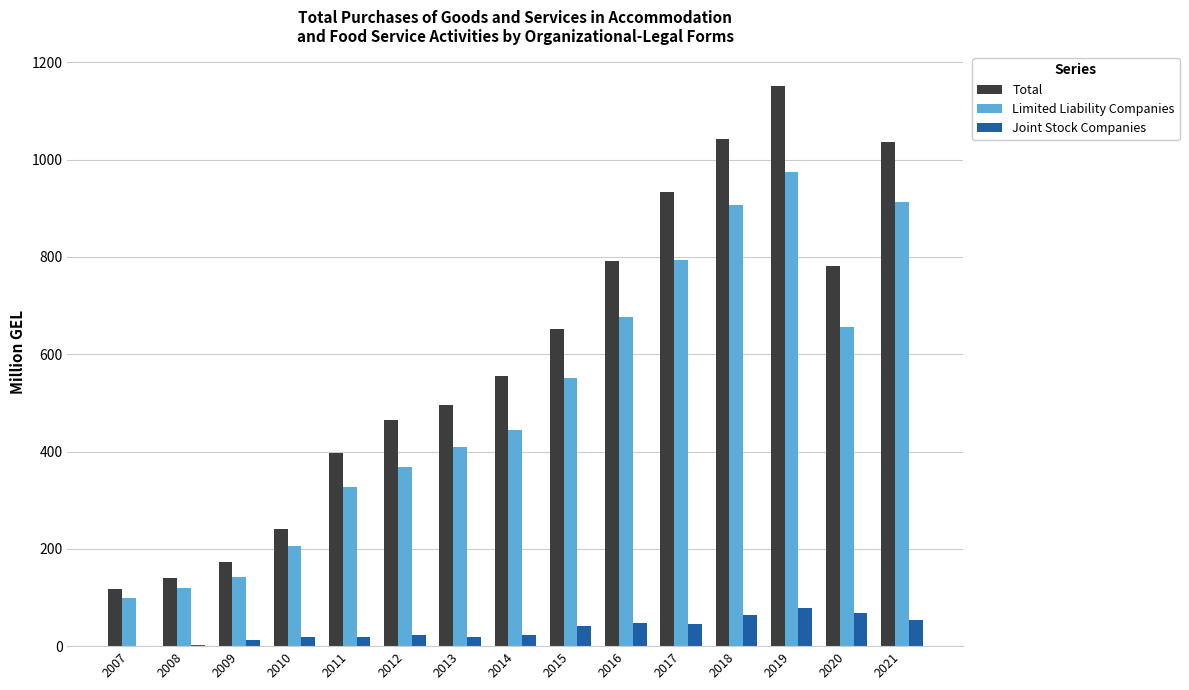

At which label does Total first exceed 554?

2014